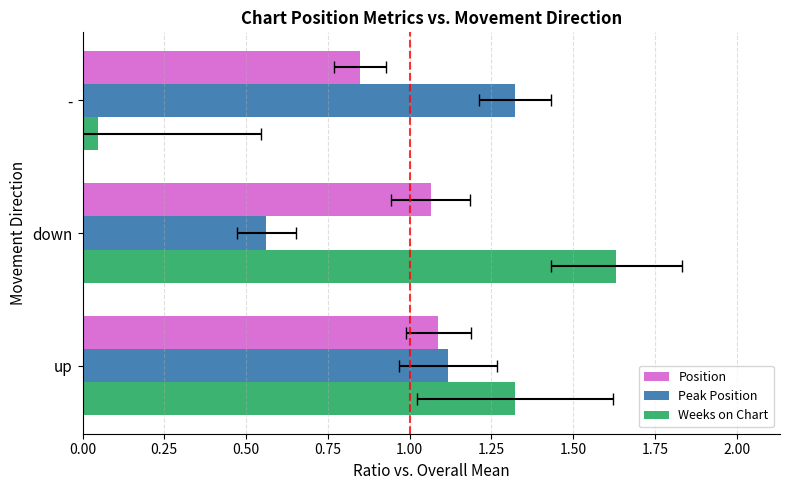

What is the difference between the highest and lowest values at down?

1.1